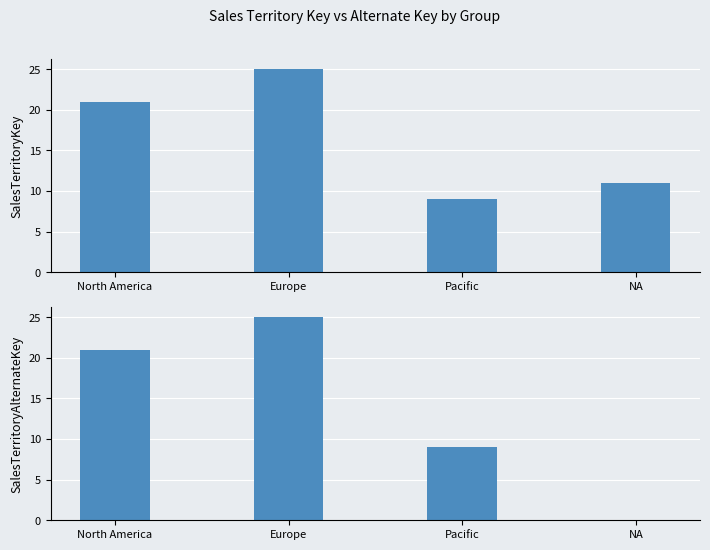

Rank the series at Europe from lowest to highest value.

SalesTerritoryKey, SalesTerritoryAlternateKey